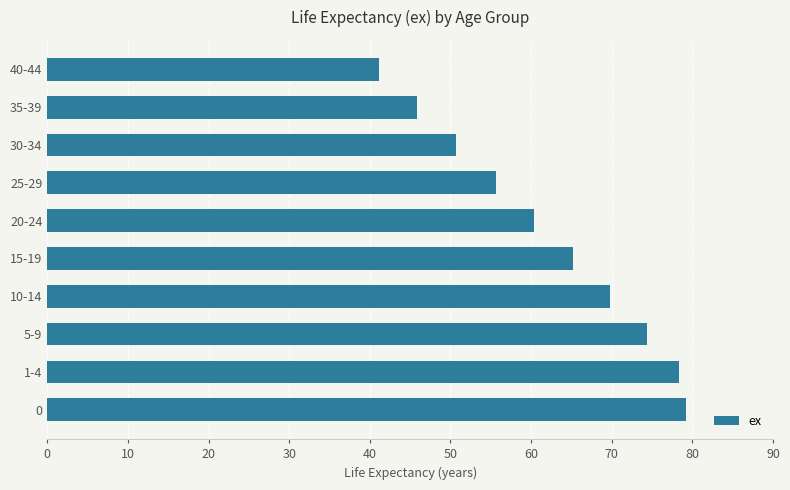

List the labels in order of value, smallest first.

40-44, 35-39, 30-34, 25-29, 20-24, 15-19, 10-14, 5-9, 1-4, 0